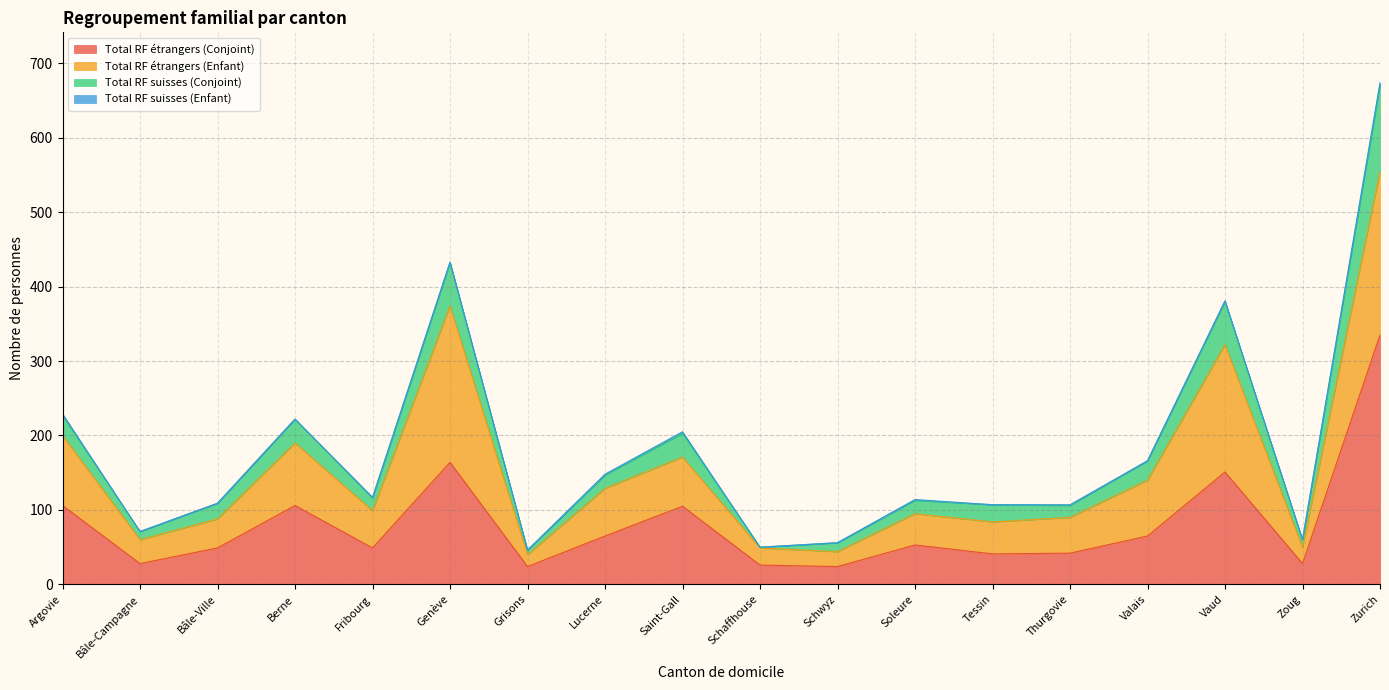

How many lines are shown in the chart?

4